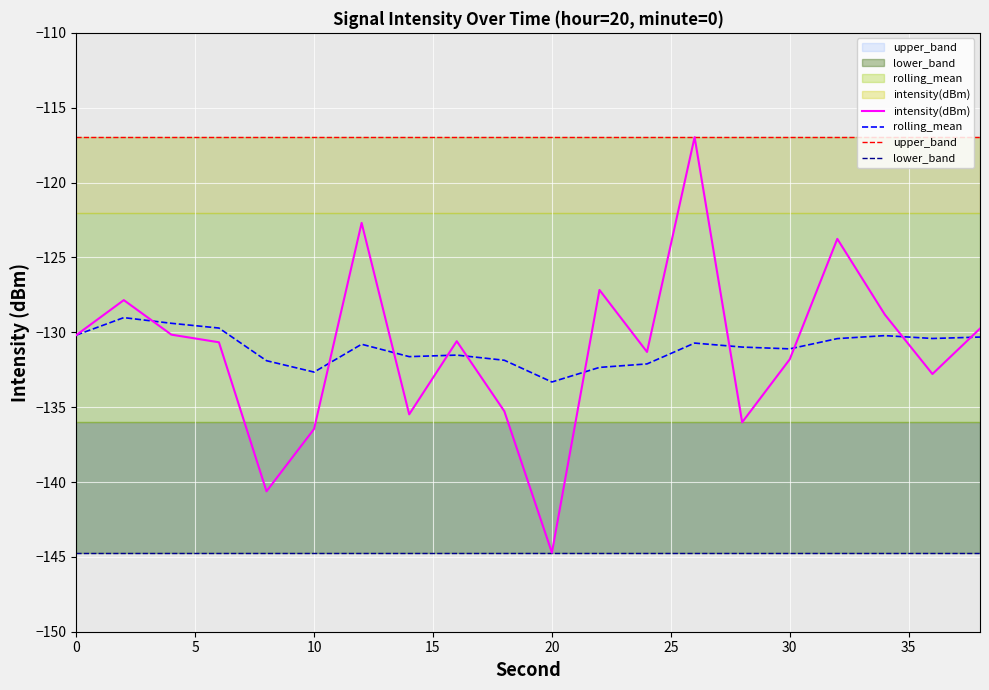

Rank the series at 4 from lowest to highest value.

intensity(dBm), rolling_mean